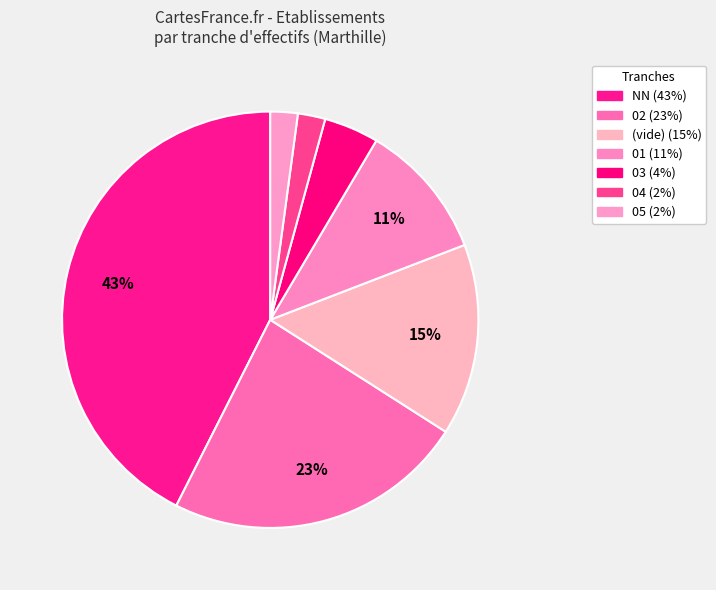

Does any single category account for the majority?

No